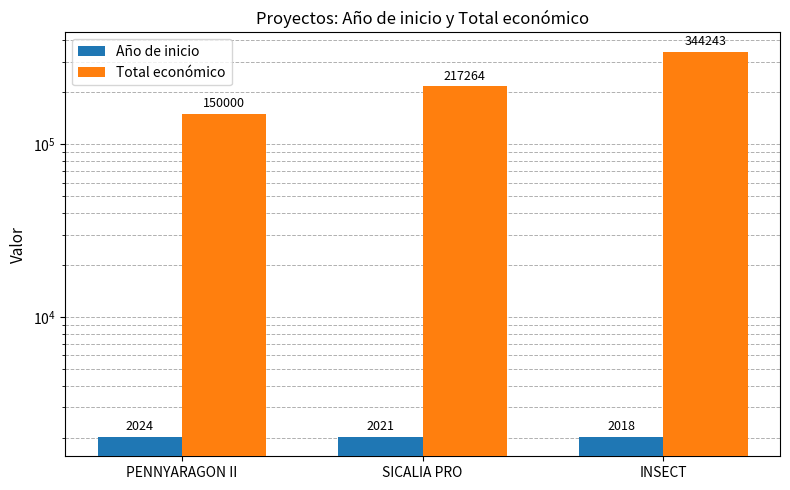

Where is Total económico nearest to the value 247121?

SICALIA PRO